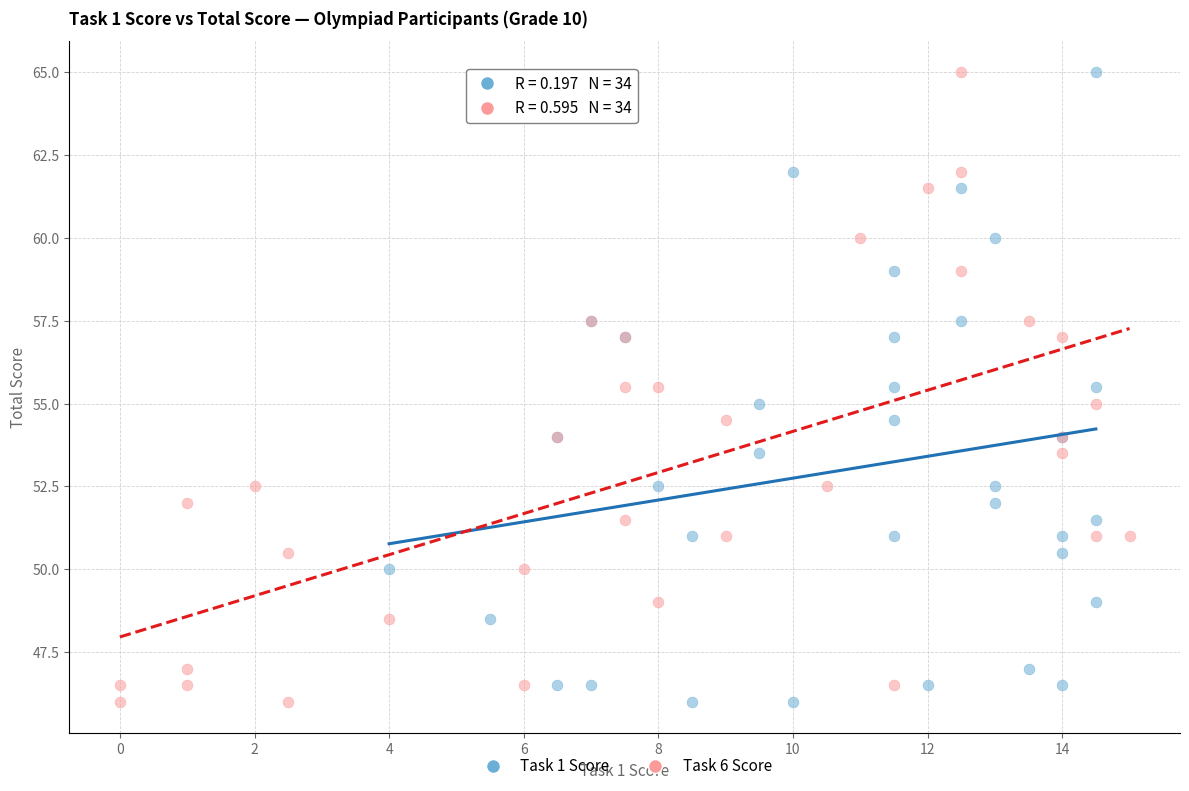

What are all the series names shown in the legend?

Task 1 Score, Task 6 Score